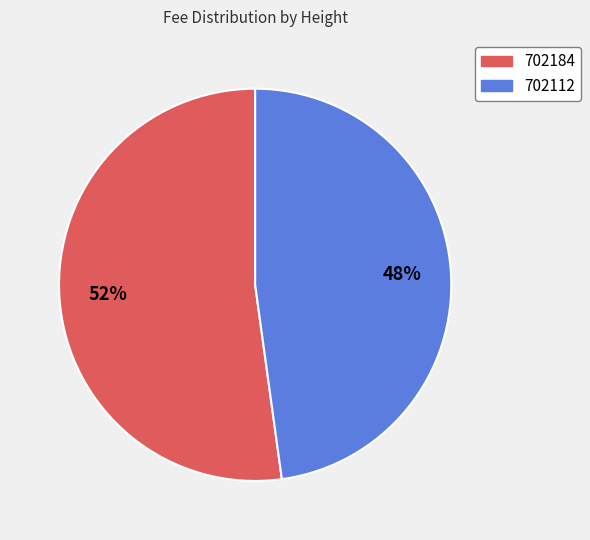

Is there a majority slice in this chart?

Yes